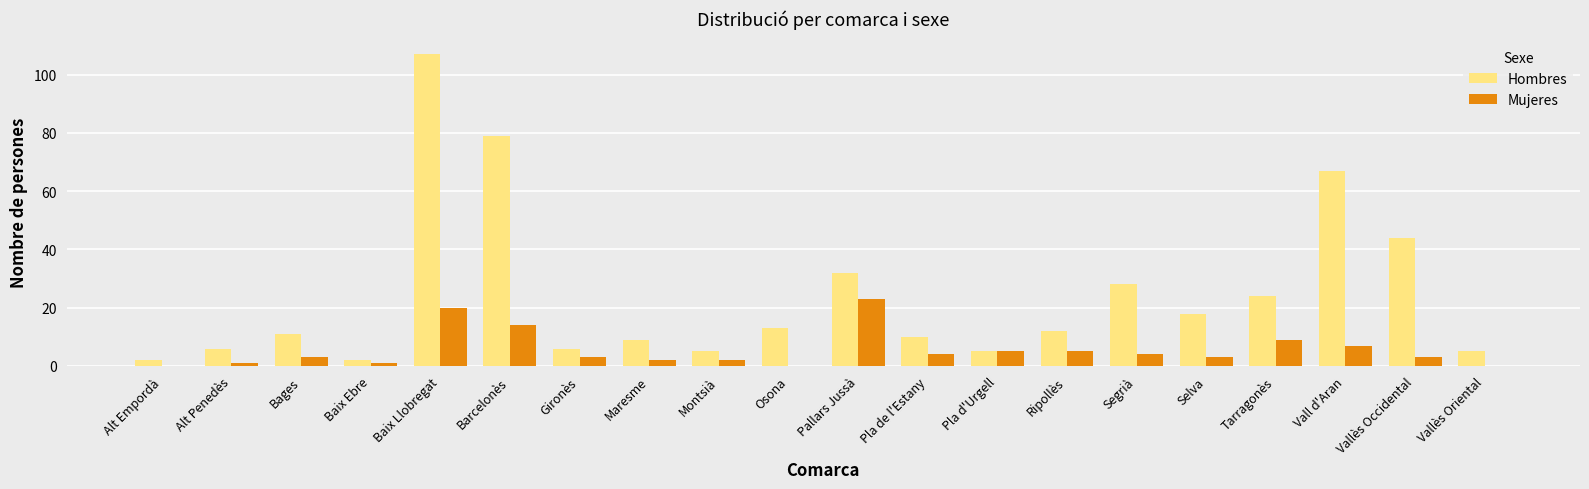

At which label is Hombres closest to 54?

Vallès Occidental